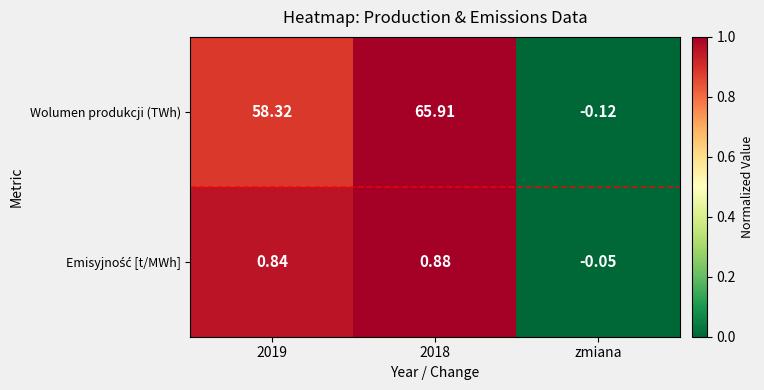

Which series has the largest range (max minus min)?

Wolumen produkcji (TWh)